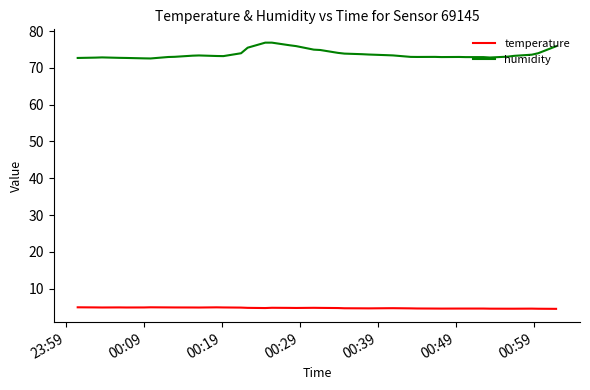

Which series has the widest spread of values?

humidity